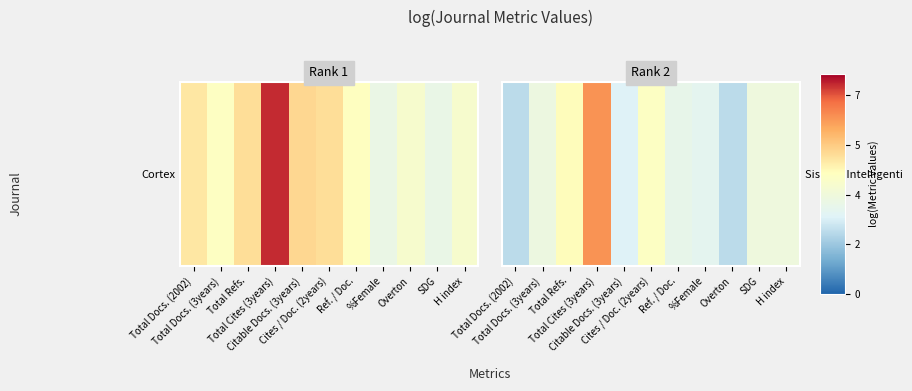

List the labels in order of value, largest first.

Total Cites (3years), Total Refs., Cites / Doc. (2years), SDG, H index, Total Docs. (3years), Ref. / Doc., %Female, Citable Docs. (3years), Total Docs. (2002), Overton